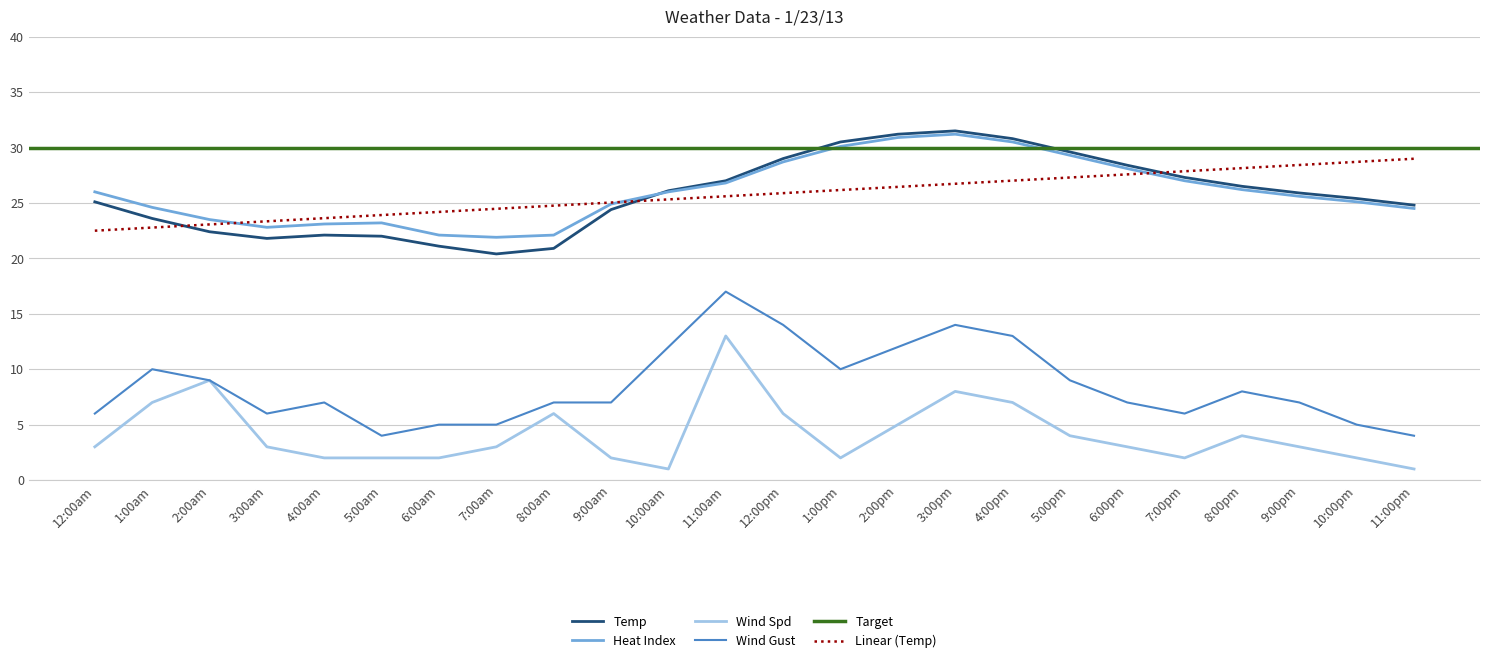

How many interior local peaks does the Temp series have?

2